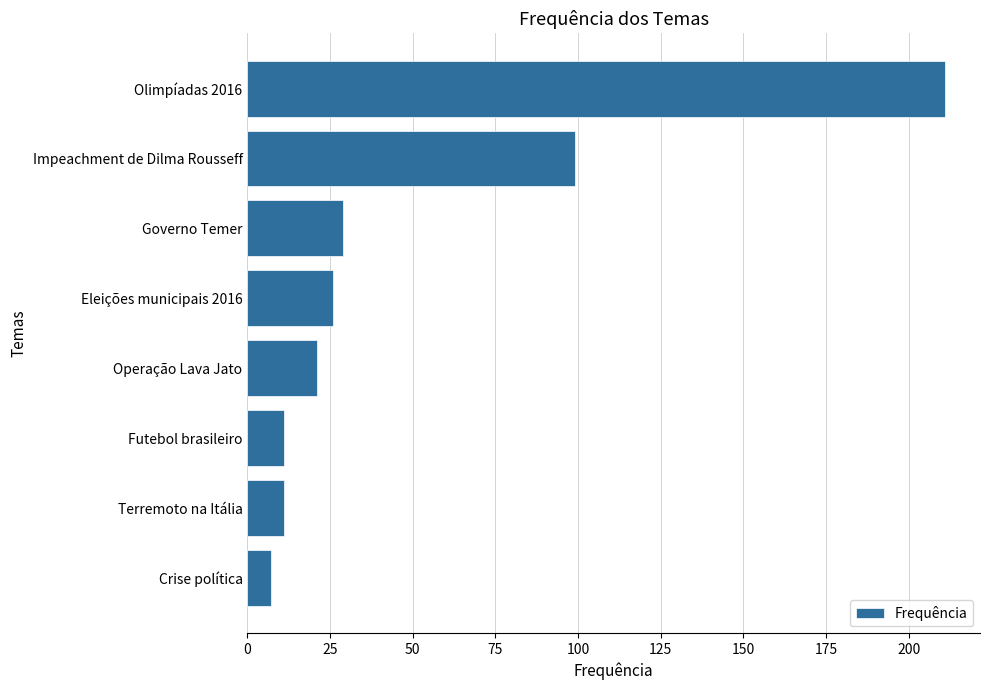

Between Futebol brasileiro and Olimpíadas 2016, which is larger?

Olimpíadas 2016